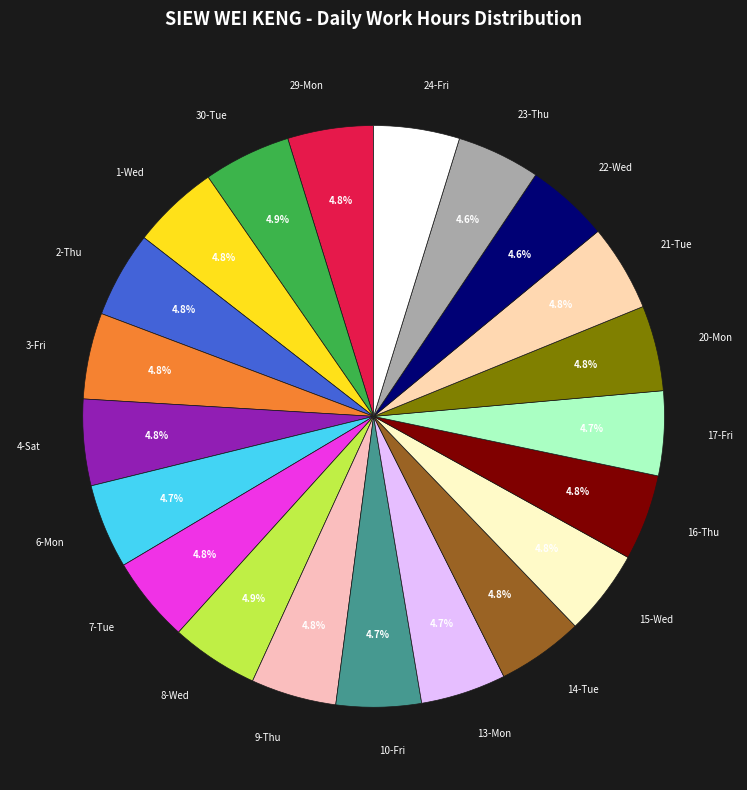

Does 2-Thu account for over 50% of the chart?

No